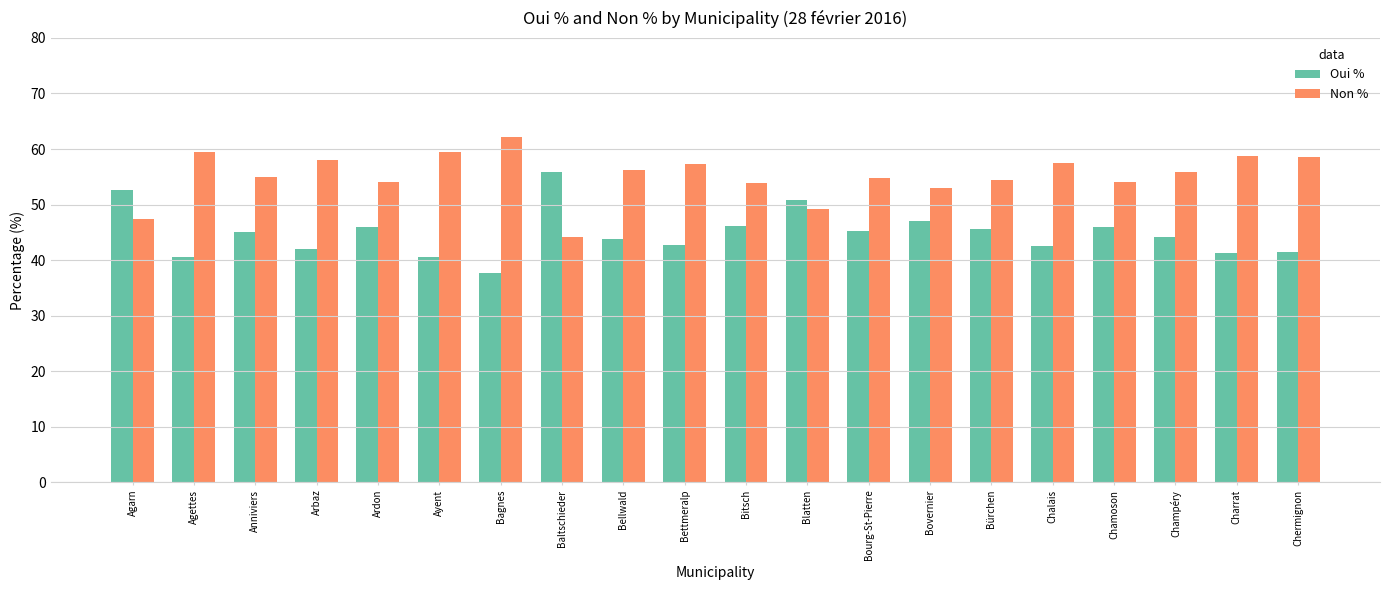

What is the difference between the second highest and minimum values in the Oui % series?

14.9